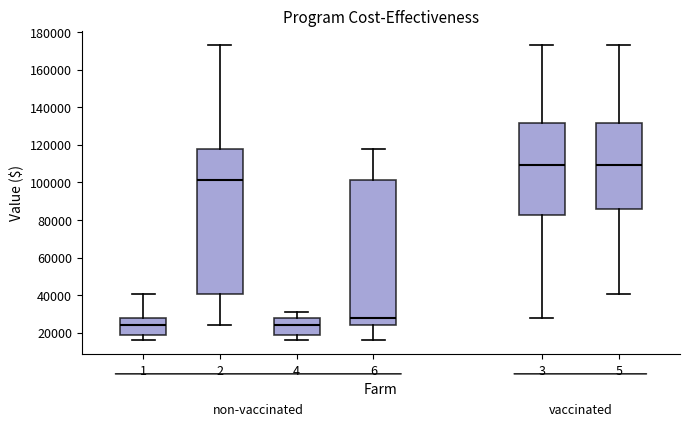

Reading left to right, read every box against the y-axis: the position of its median line, the range the box covers, and the ends of its whiskers. The values are not printed on the chart, so give them approximately, as read against the axis.

1: median 24000, box 18000 to 28000, whiskers 16000 to 40000
2: median 102000, box 40000 to 118000, whiskers 24000 to 172000
4: median 24000, box 18000 to 28000, whiskers 16000 to 32000
6: median 28000, box 24000 to 102000, whiskers 16000 to 118000
3: median 110000, box 82000 to 132000, whiskers 28000 to 172000
5: median 110000, box 86000 to 132000, whiskers 40000 to 172000